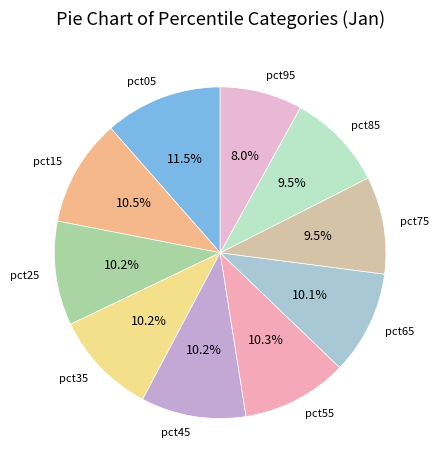

Between pct15 and pct85, which is larger?

pct15